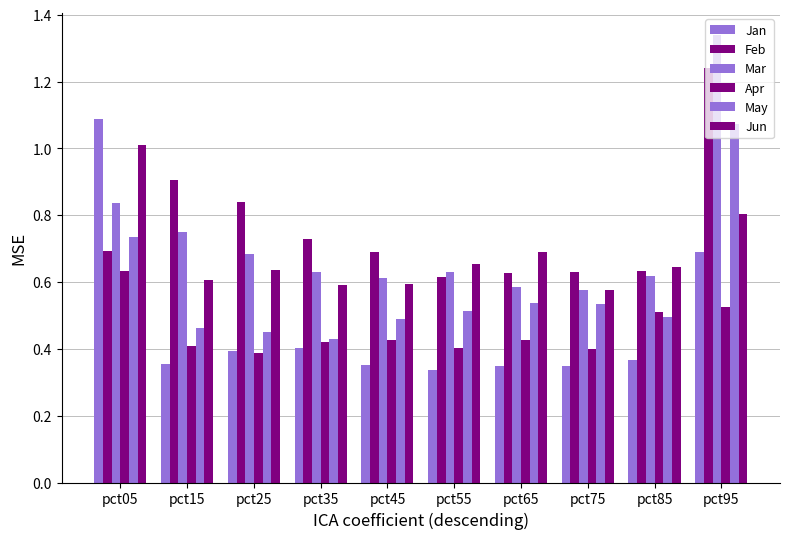

What is the approximate value of Jun at pct45?

0.6